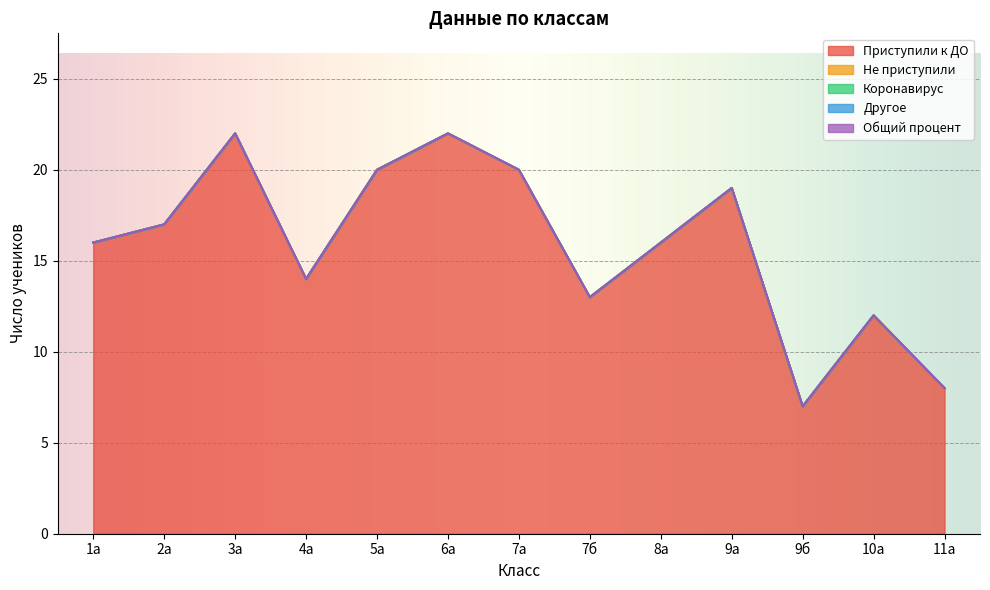

What is the maximum value shown in the chart?

22